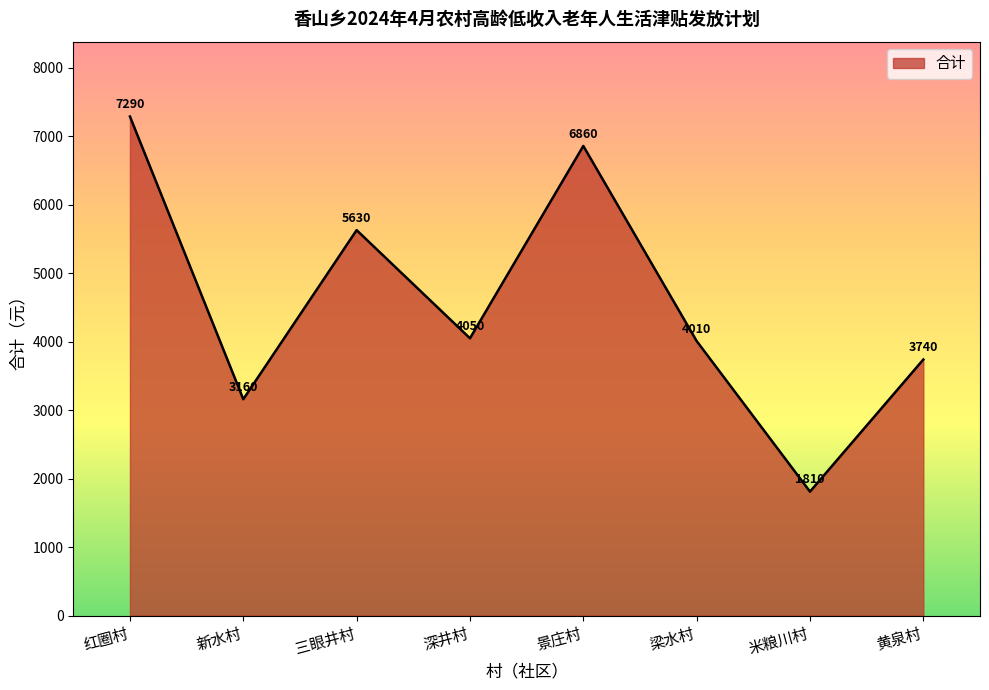

True or false: the data has more than 2 interior local peaks.

False